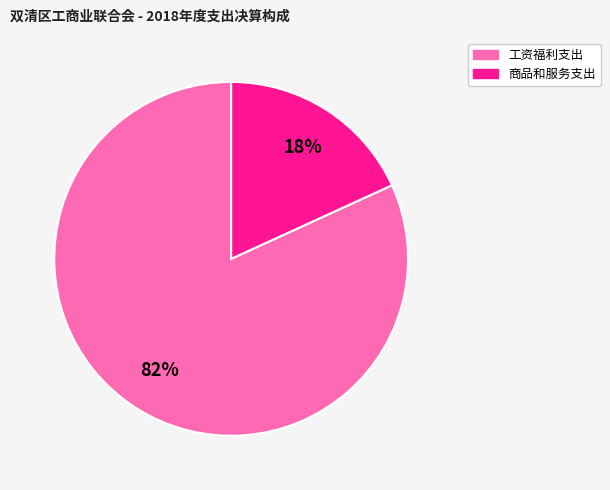

The 工资福利支出 slice represents 92% of the pie. True or false?

False